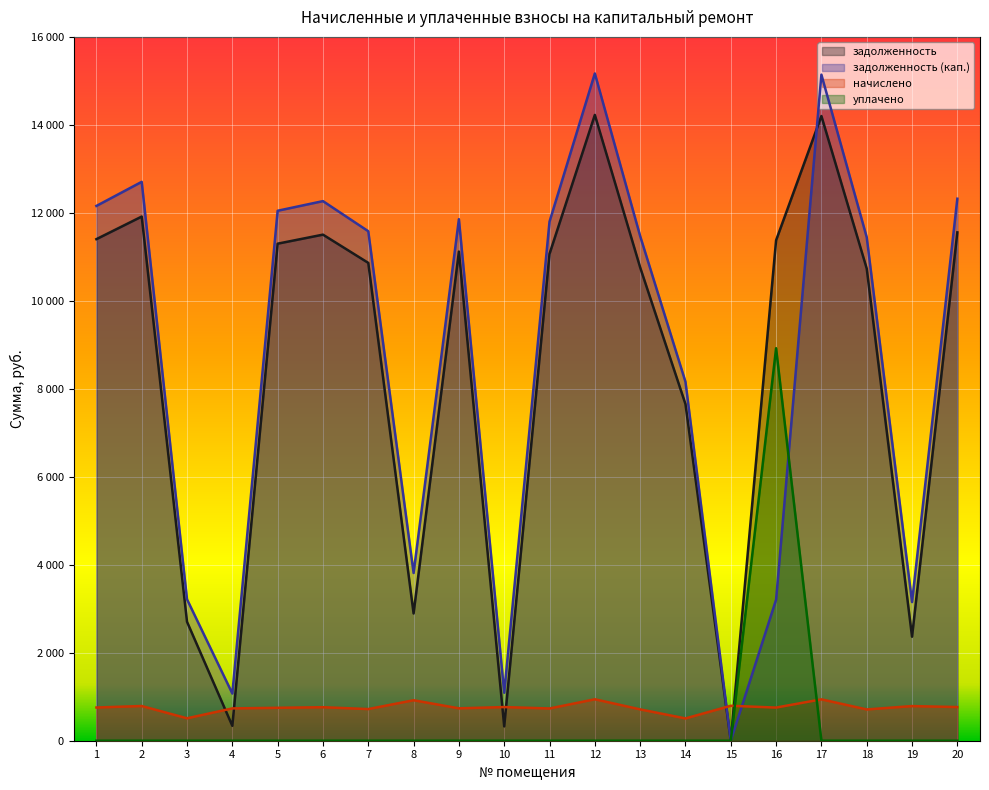

Rank the series at 17 from highest to lowest value.

задолженность (кап.), задолженность, начислено, уплачено